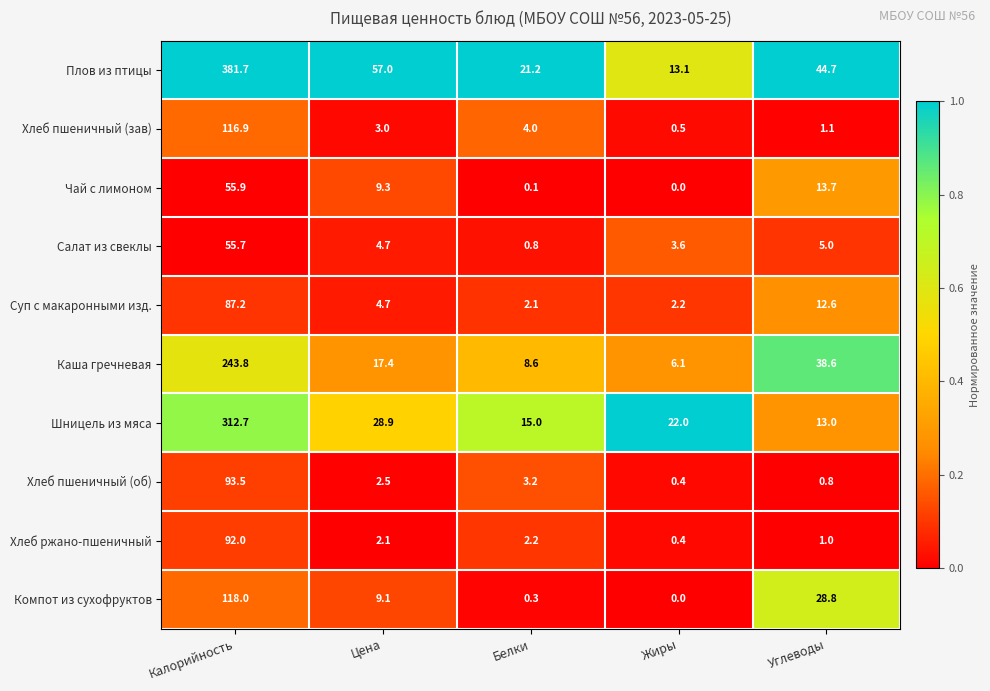

At which category is the sum across all series the highest?

Калорийность